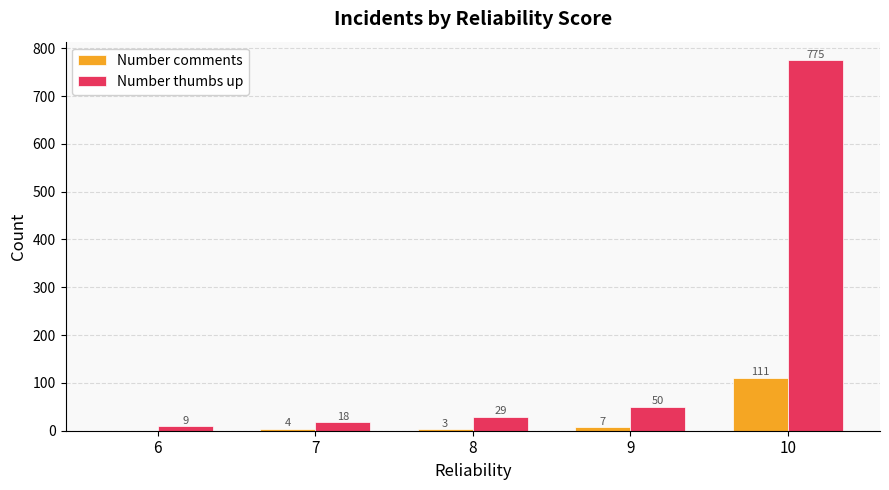

At which category is the sum across all series the highest?

10